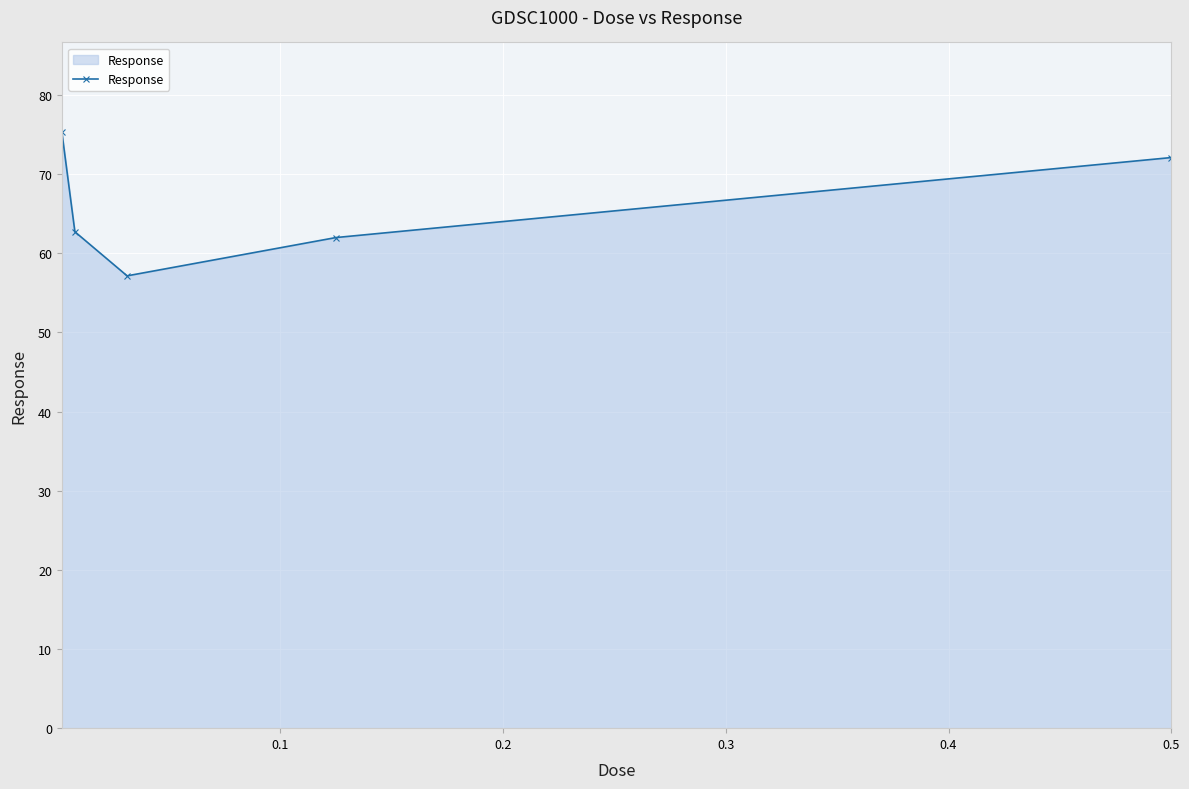

What is the difference between the maximum and minimum values?

18.2